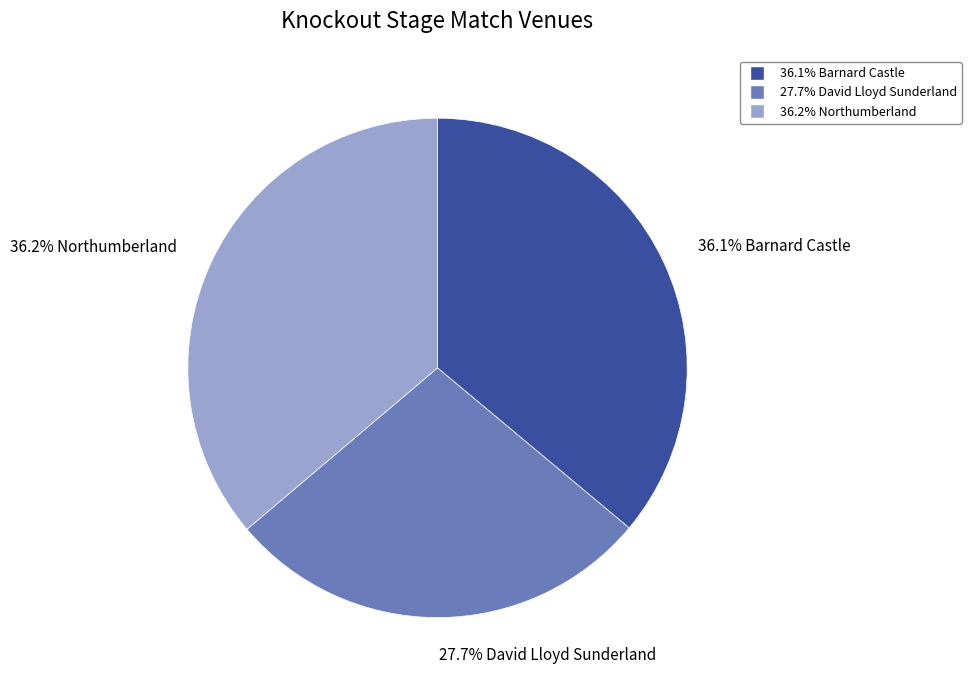

Does any single category account for the majority?

No